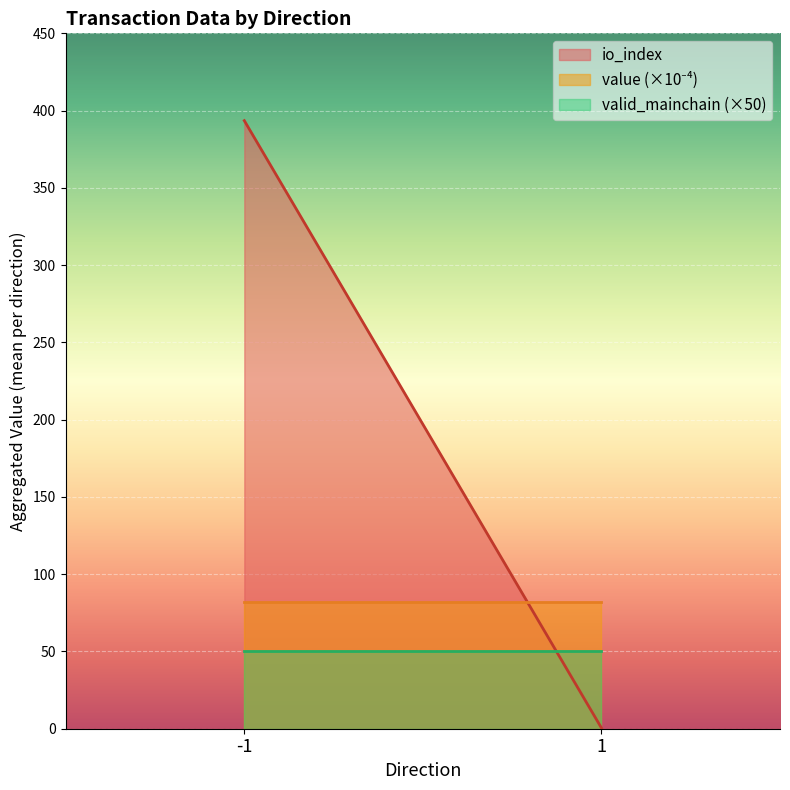

What is the average value of the valid_mainchain (×50) series?

50.0